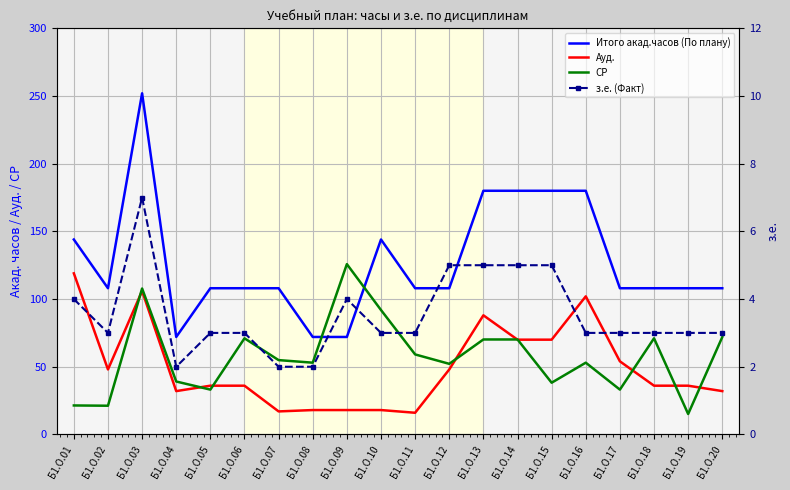

In Ауд., how many points are higher than both neighbors (excluding endpoints)?

3